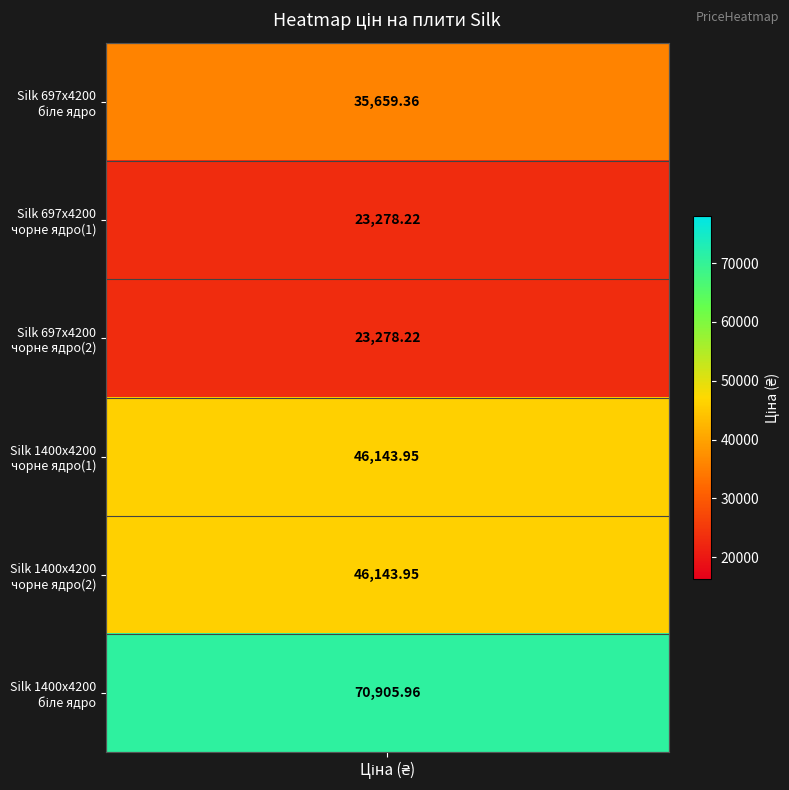

Reading left to right, transcribe all the data shown in this chart.

35659.4	23278.2	23278.2	46143.9	46143.9	70906.0